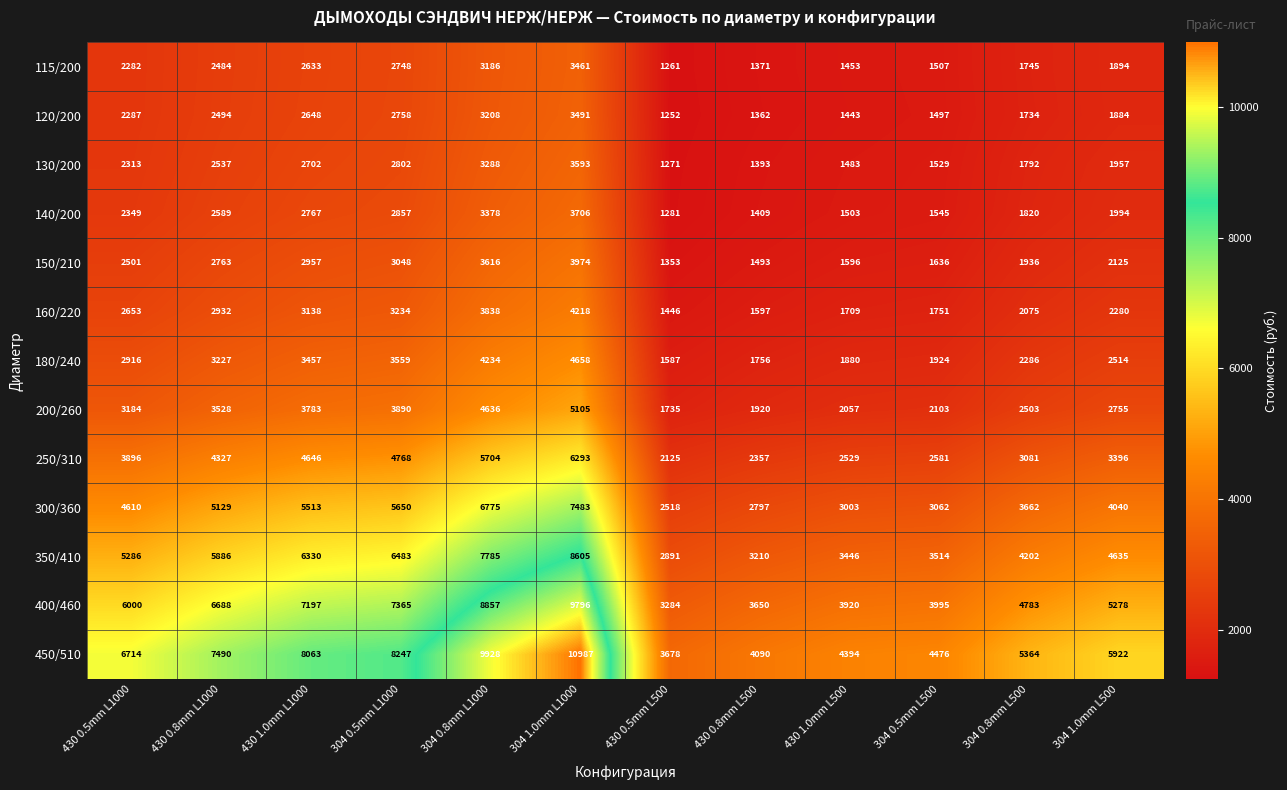

Between 304 0.5mm L500 and 304 0.8mm L500, which series saw the biggest shift?

450/510